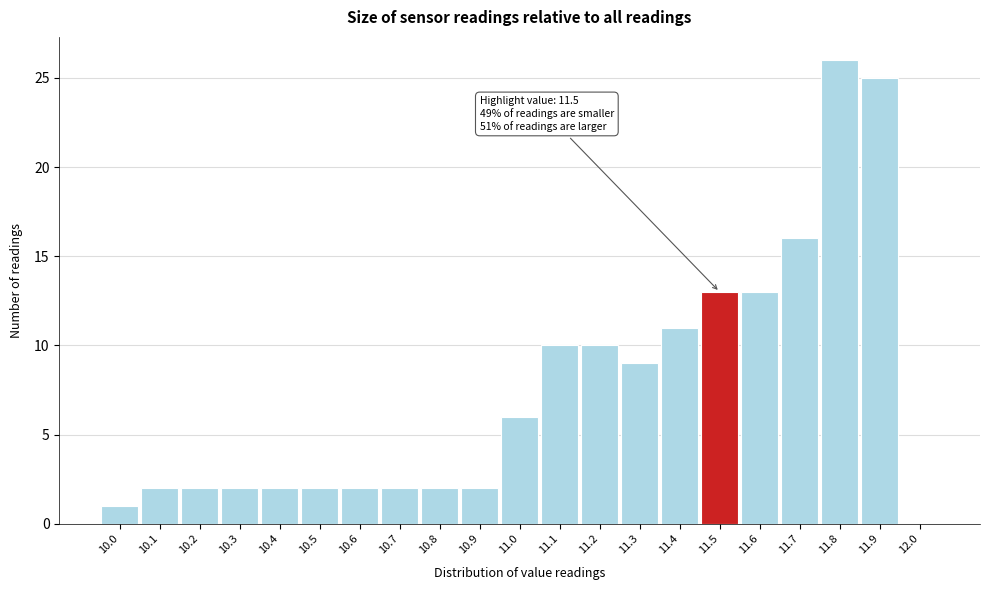

Which range on the x-axis has the tallest bar?

11.75 to 11.85